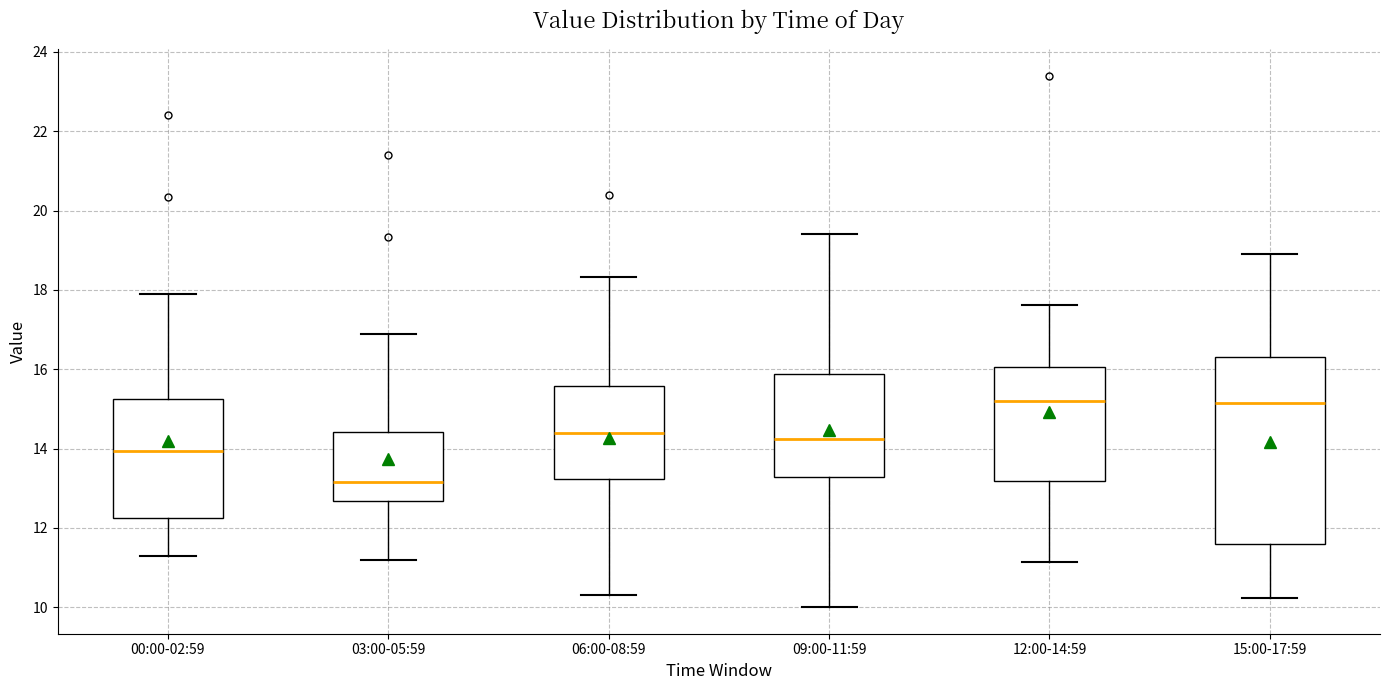

Reading left to right, read every box against the y-axis: the position of its median line, the range the box covers, and the ends of its whiskers. The values are not printed on the chart, so give them approximately, as read against the axis.

00:00-02:59: median 14.0, box 12.2 to 15.2, whiskers 11.4 to 18.0
03:00-05:59: median 13.2, box 12.6 to 14.4, whiskers 11.2 to 17.0
06:00-08:59: median 14.4, box 13.2 to 15.6, whiskers 10.4 to 18.4
09:00-11:59: median 14.2, box 13.2 to 15.8, whiskers 10.0 to 19.4
12:00-14:59: median 15.2, box 13.2 to 16.0, whiskers 11.2 to 17.6
15:00-17:59: median 15.2, box 11.6 to 16.4, whiskers 10.2 to 19.0